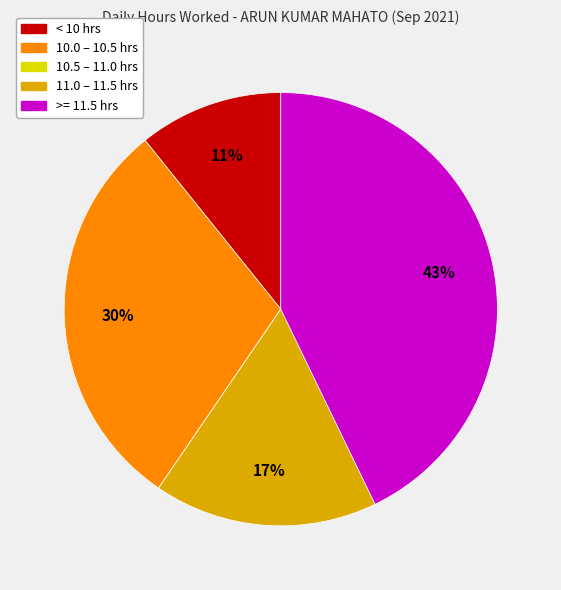

Is there any slice that represents more than half of the pie?

No